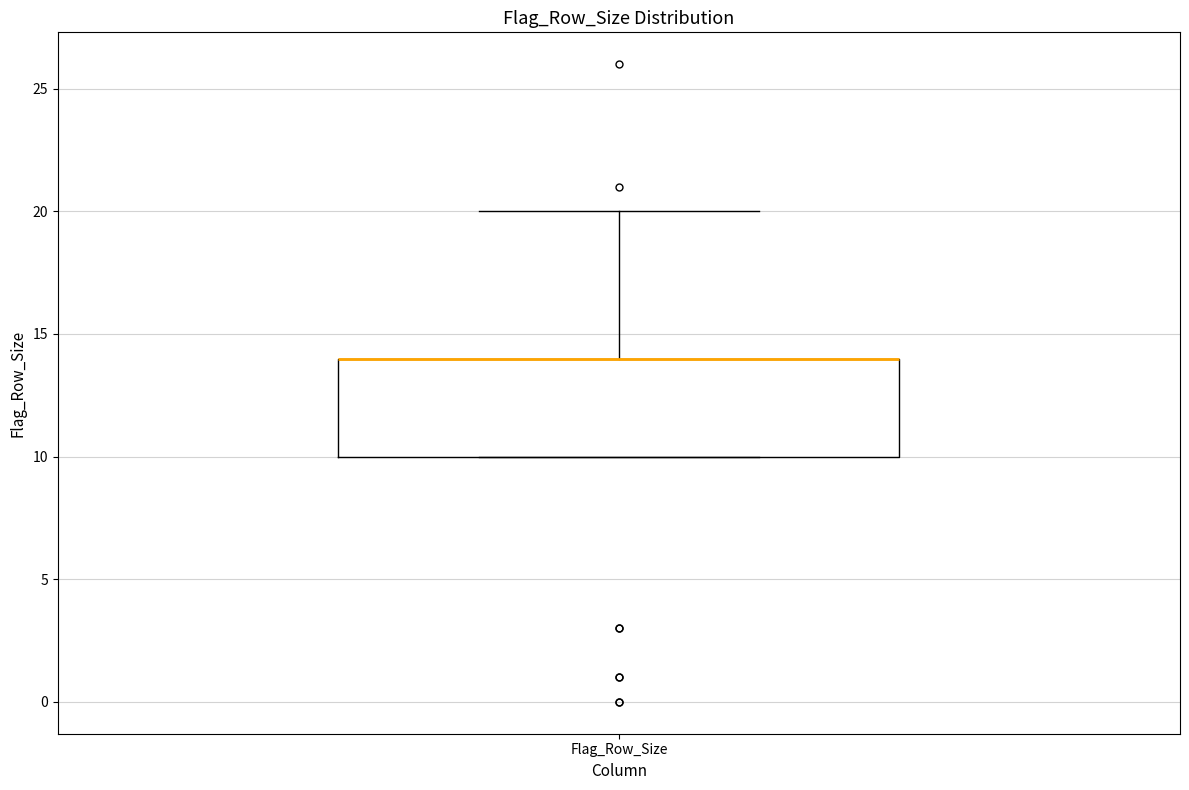

Read this box plot against the y-axis: the position of the median line, the range covered by the box, and the ends of both whiskers. The values are not printed on the chart, so give them approximately, as read against the axis.

median 14 (drawn on the box's upper edge), box 10 to 14, whiskers 10 to 20